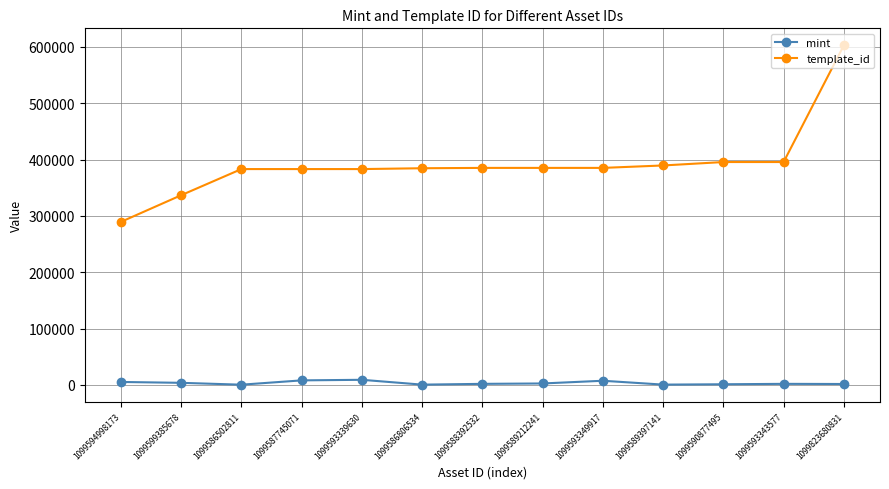

True or false: mint and template_id cross at least once.

False